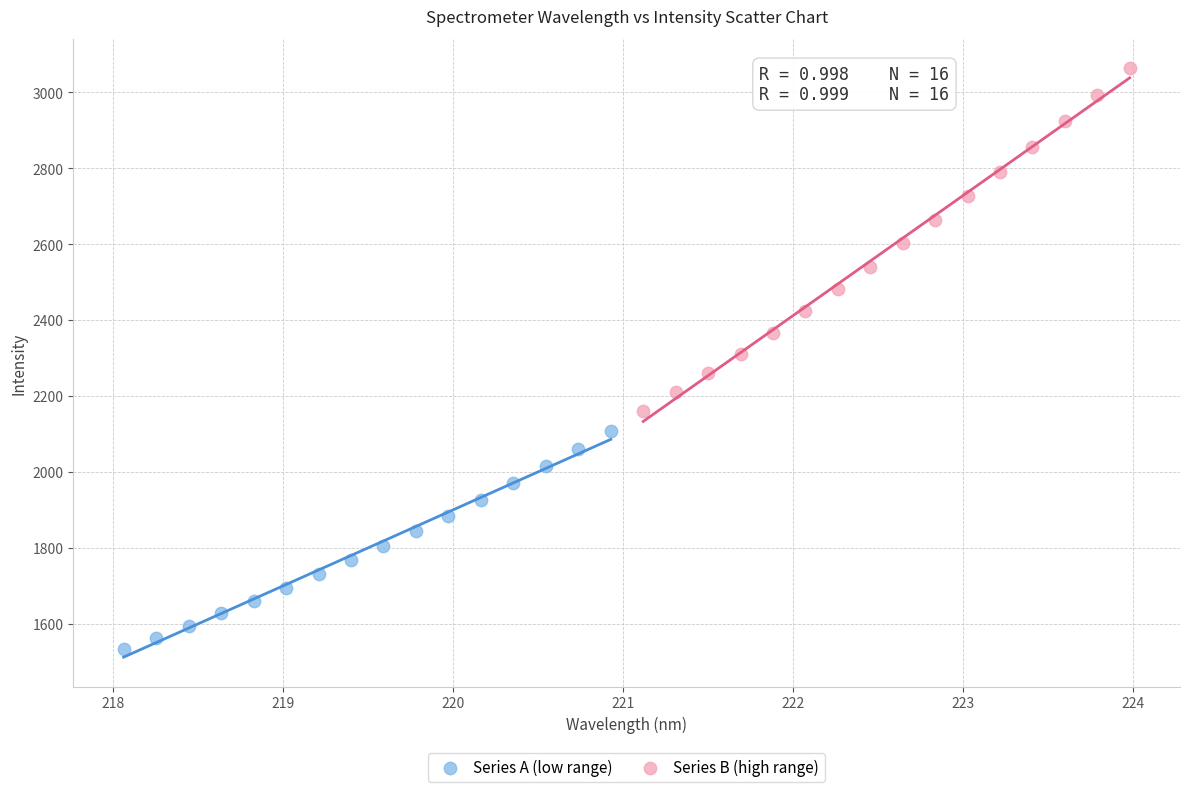

Which series has the widest spread of Y values?

Series B (high range)